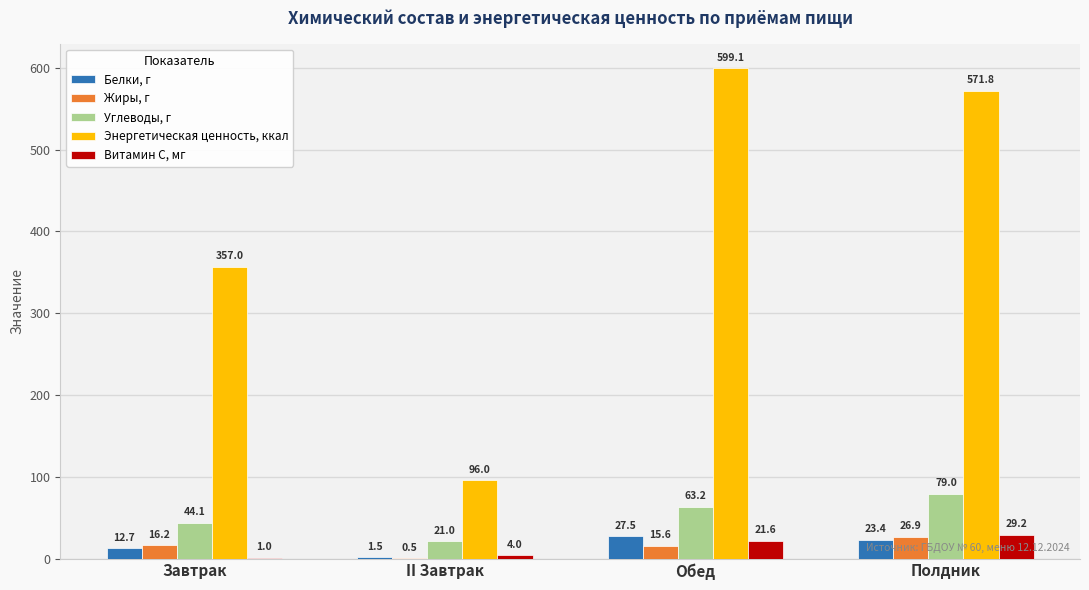

What is the sum of the Белки, г values at Полдник and II Завтрак?

24.9